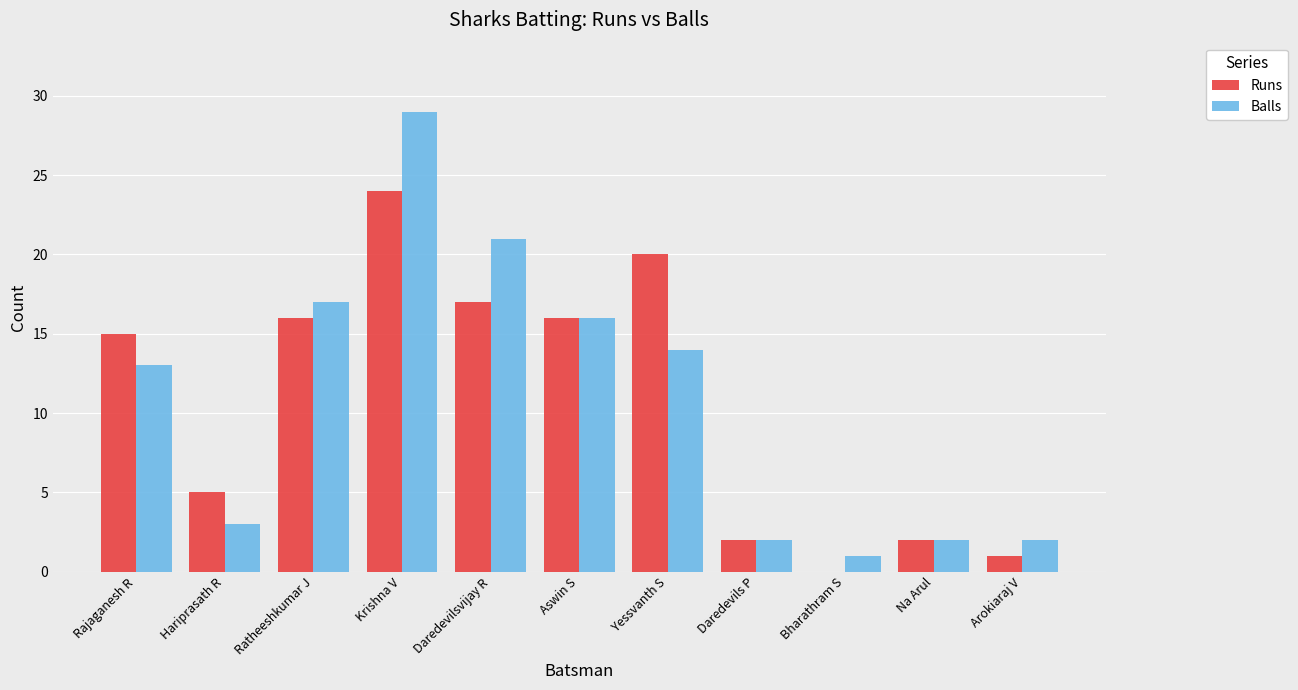

At which category does the chart reach its peak across all series?

Krishna V